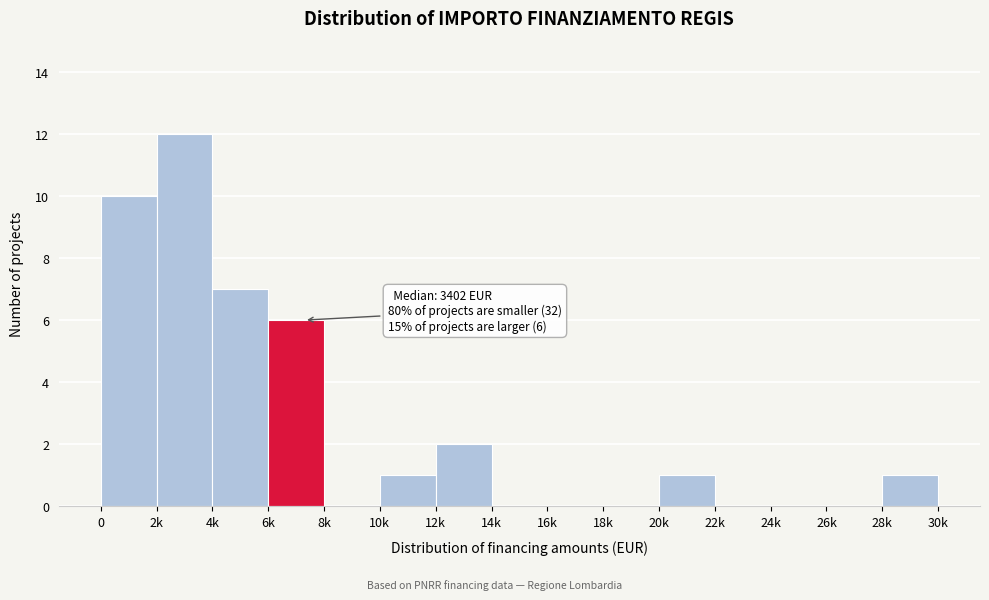

Reading right to left, what are all the values shown in this chart?

28k=1	26k=0	24k=0	22k=0	20k=1	18k=0	16k=0	14k=0	12k=2	10k=1	8k=0	6k=6	4k=7	2k=12	0=10